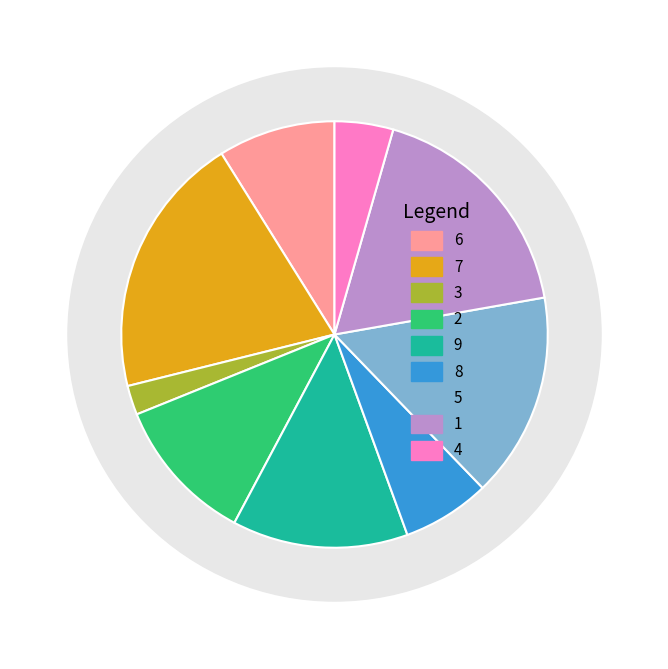

Which slice is the largest?

7